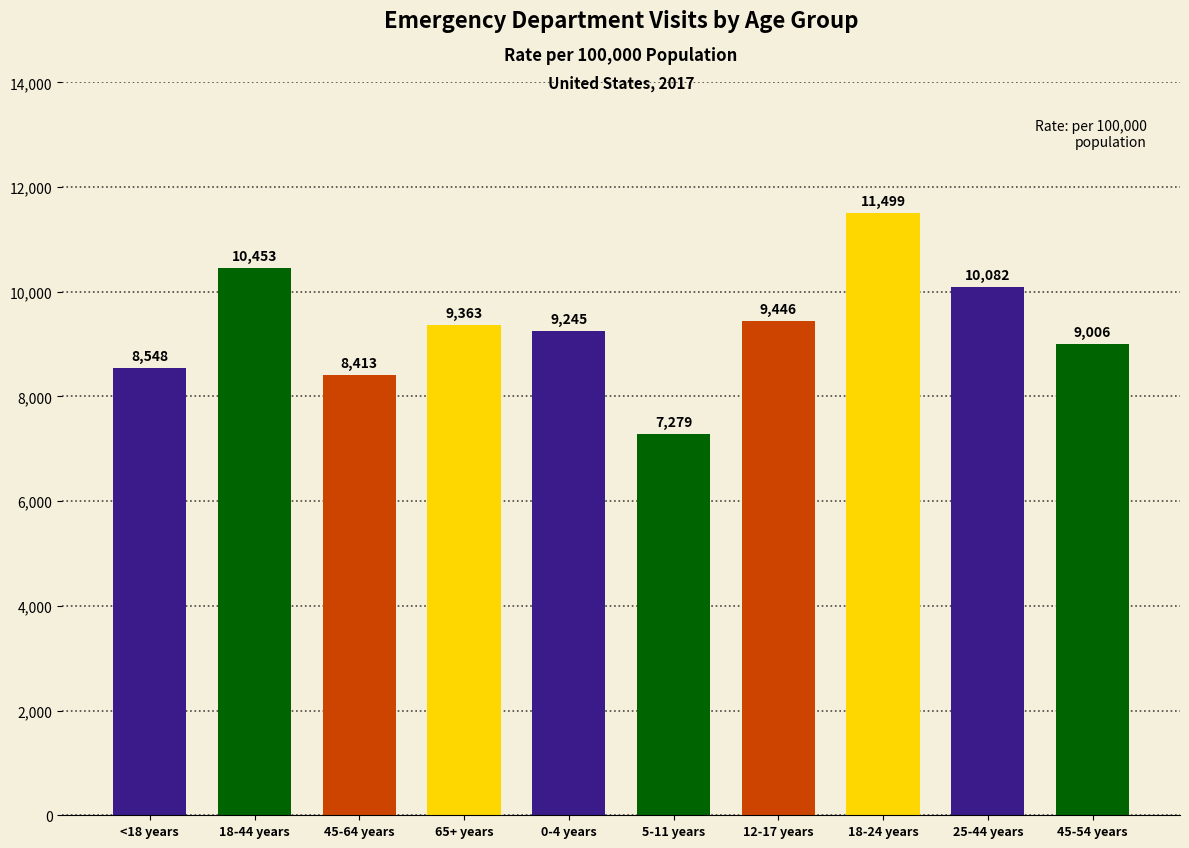

Which category has the lowest value across all series?

5-11 years